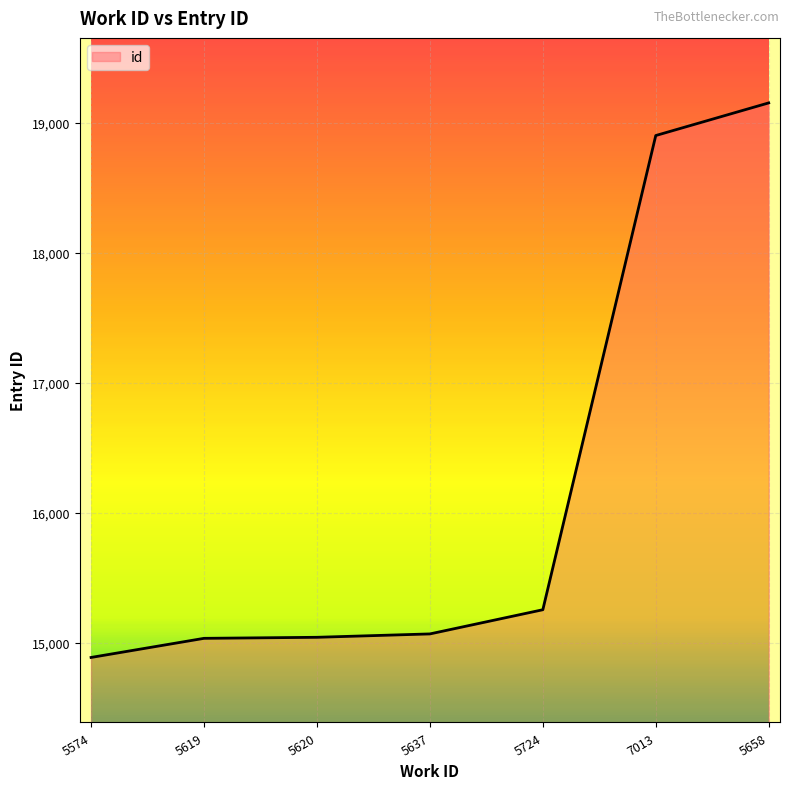

What value does the data have at 5620?

15044